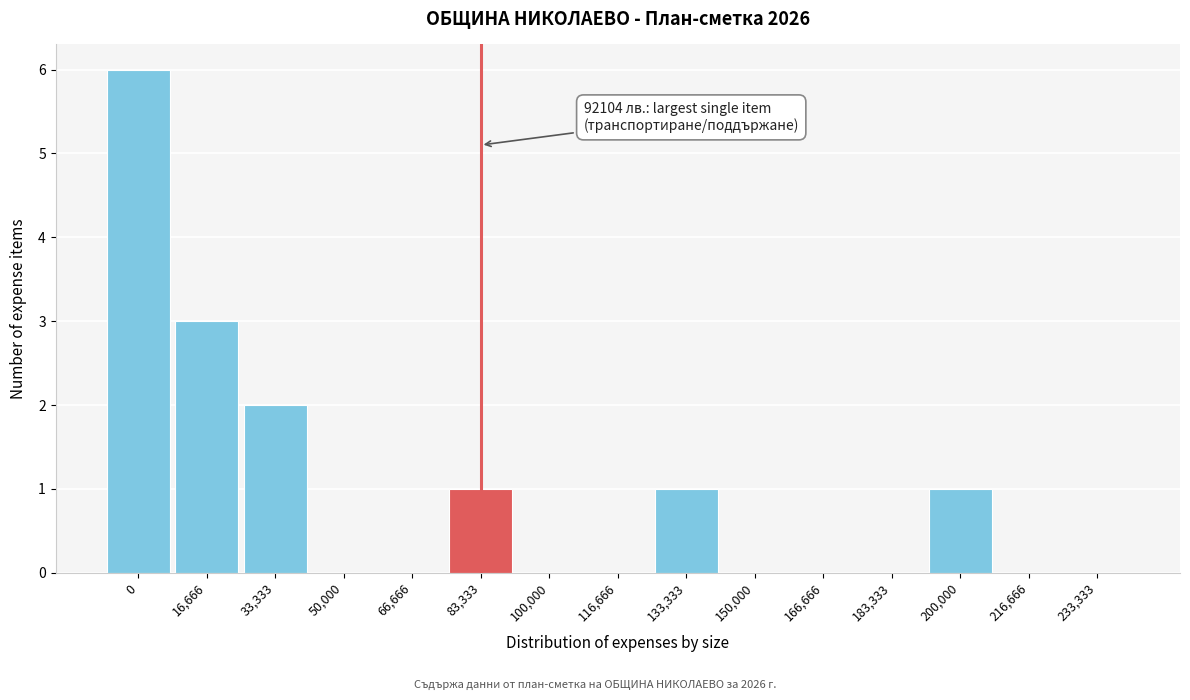

Reading left to right, what are all the values shown in this chart?

0=6	16,666=3	33,333=2	50,000=0	66,666=0	83,333=1	100,000=0	116,666=0	133,333=1	150,000=0	166,666=0	183,333=0	200,000=1	216,666=0	233,333=0